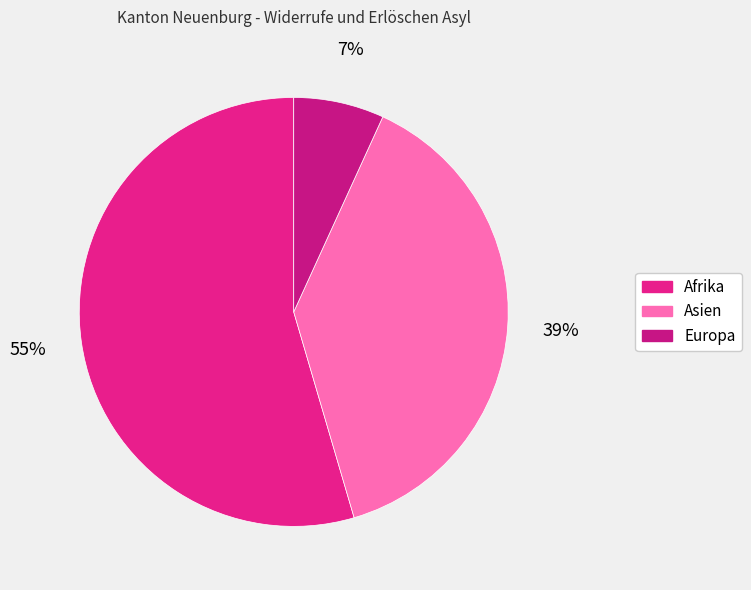

Approximately how many times larger is the value at Afrika compared to Europa?

8.0